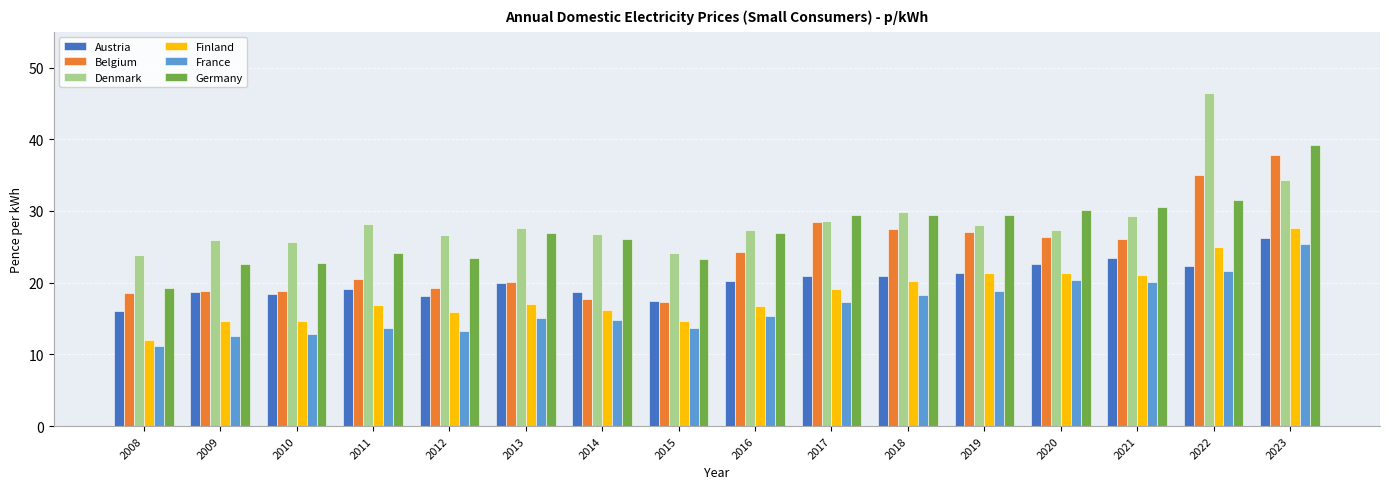

What is the sum of all Austria values?

324.5